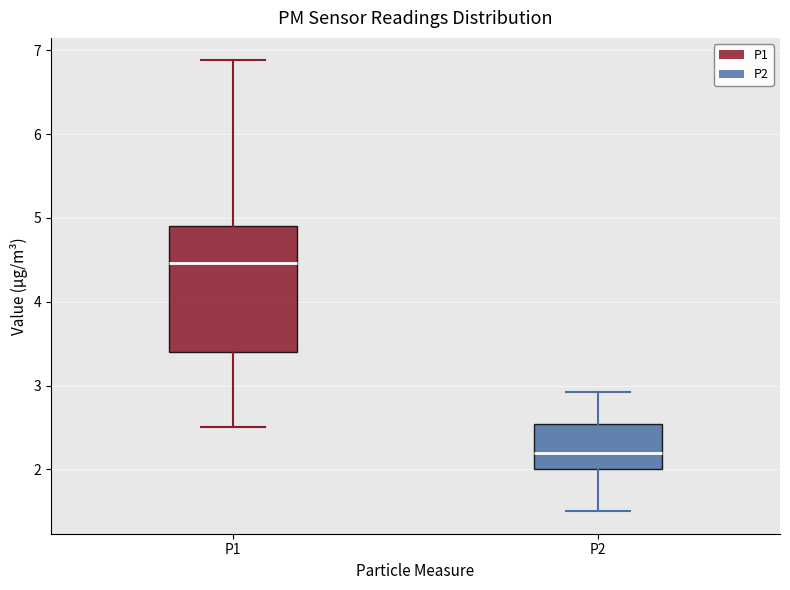

Reading left to right, transcribe this box plot: for each box, give where its median line is, the range the box spans, and where its two whiskers end, as read against the y-axis. The values are not printed on the chart, so give them approximately, as read against the axis.

P1: median 4.5, box 3.4 to 4.9, whiskers 2.5 to 6.9
P2: median 2.2, box 2.0 to 2.5, whiskers 1.5 to 2.9